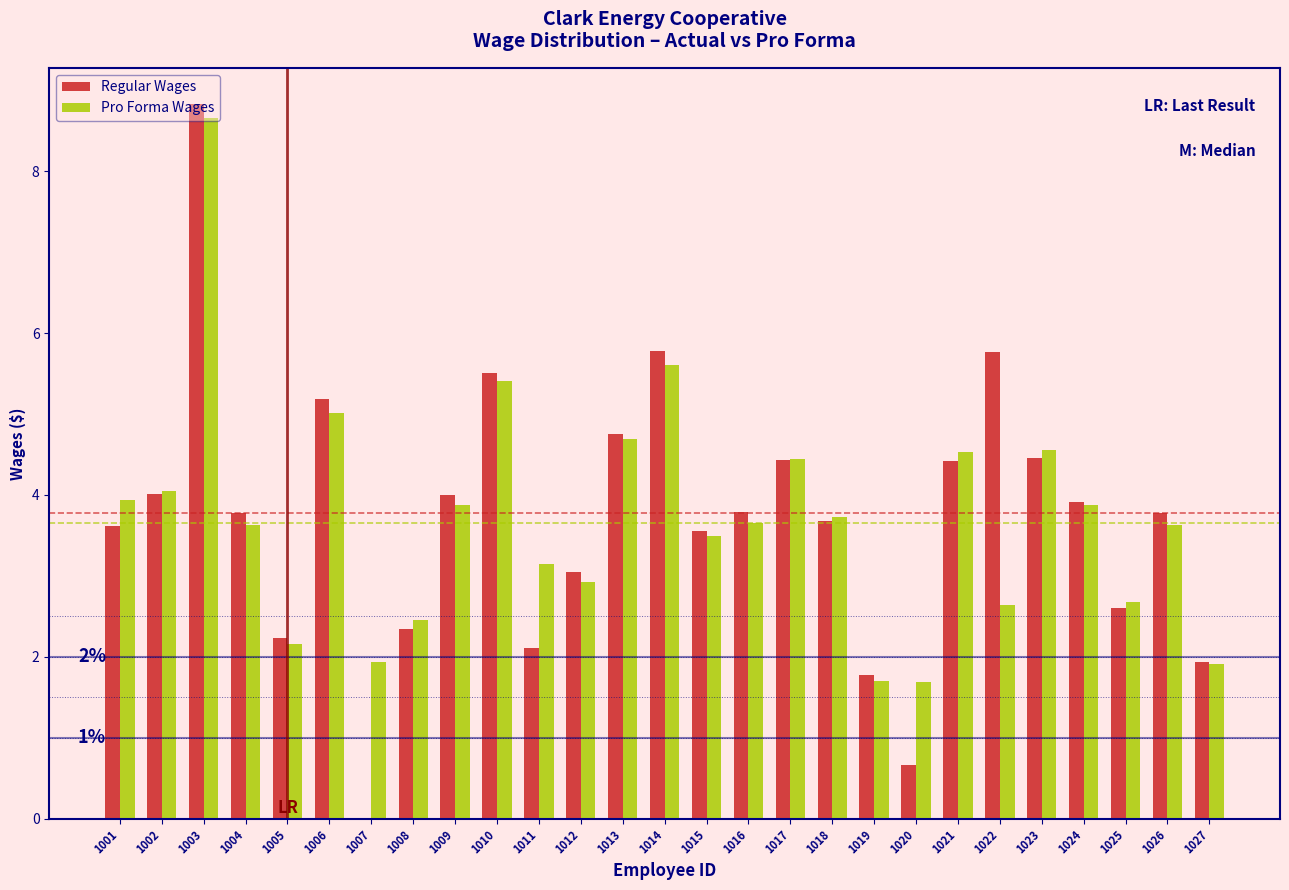

Which category has the highest value across all series?

1003